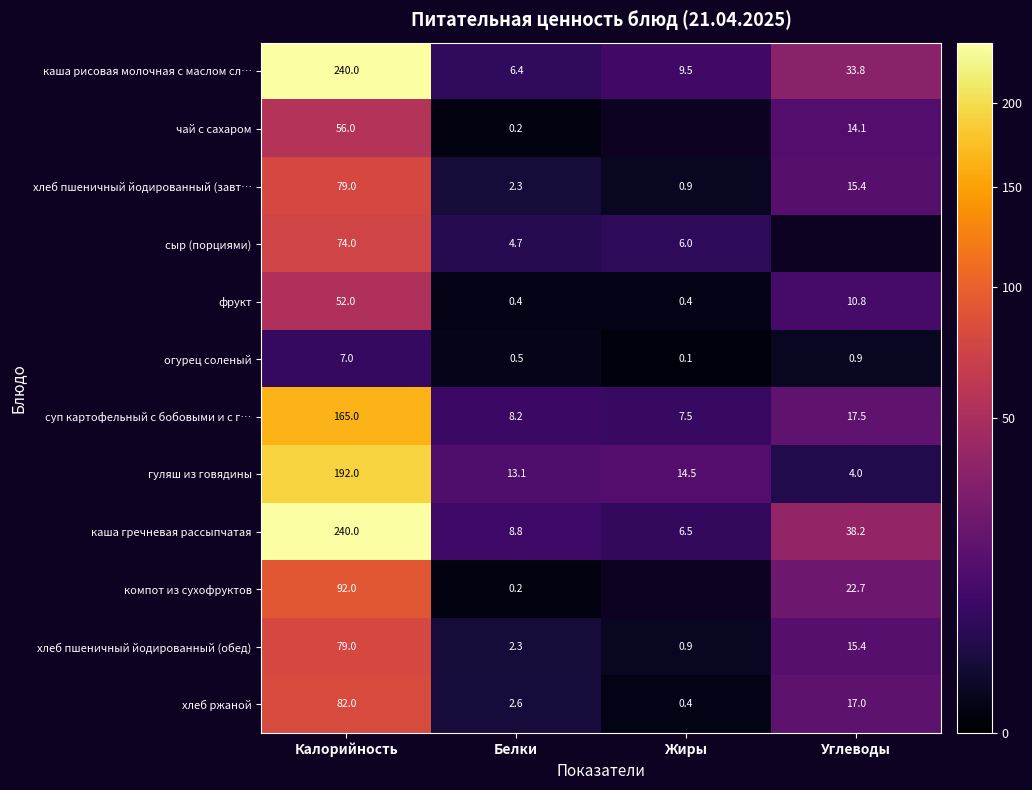

Is the value of каша рисовая молочная с маслом сл… at Углеводы greater than the value of хлеб пшеничный йодированный (обед) at Белки?

Yes